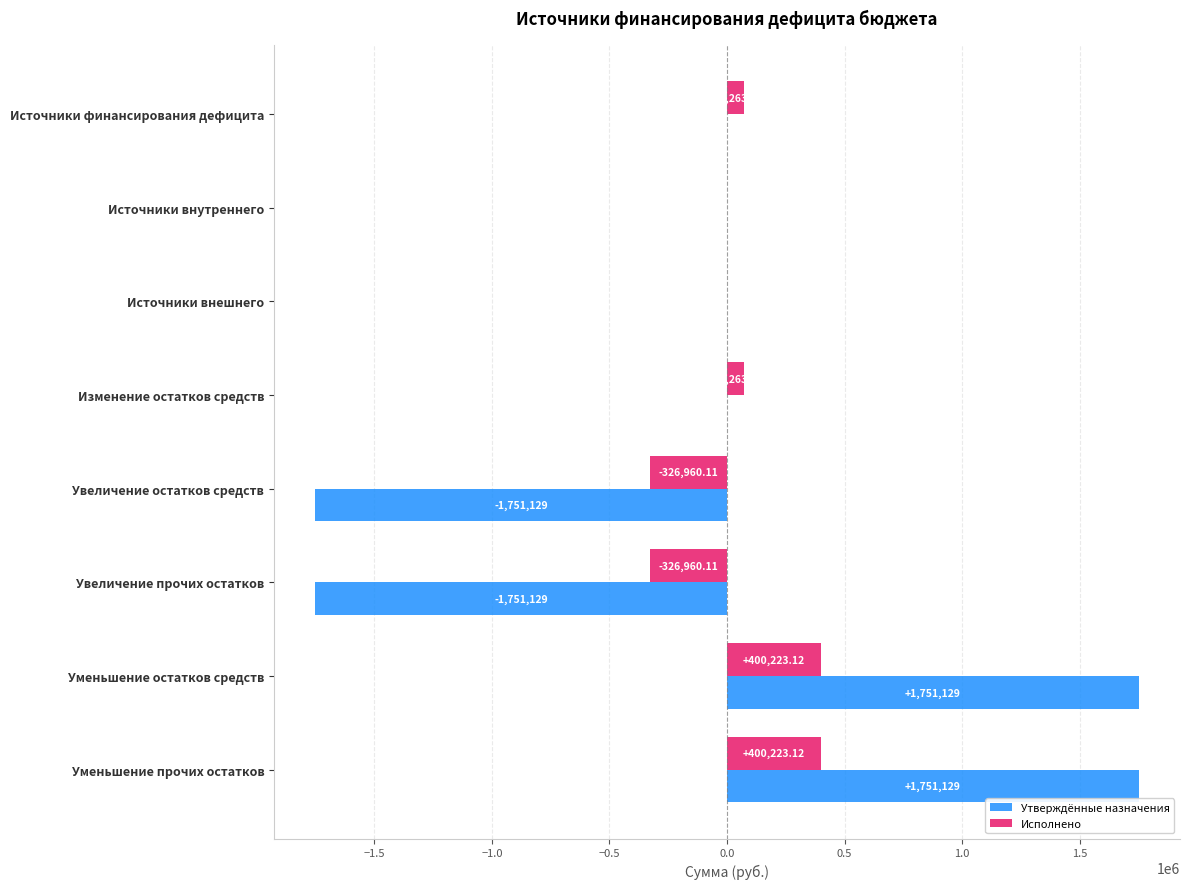

What are all the series names shown in the legend?

Утверждённые назначения, Исполнено